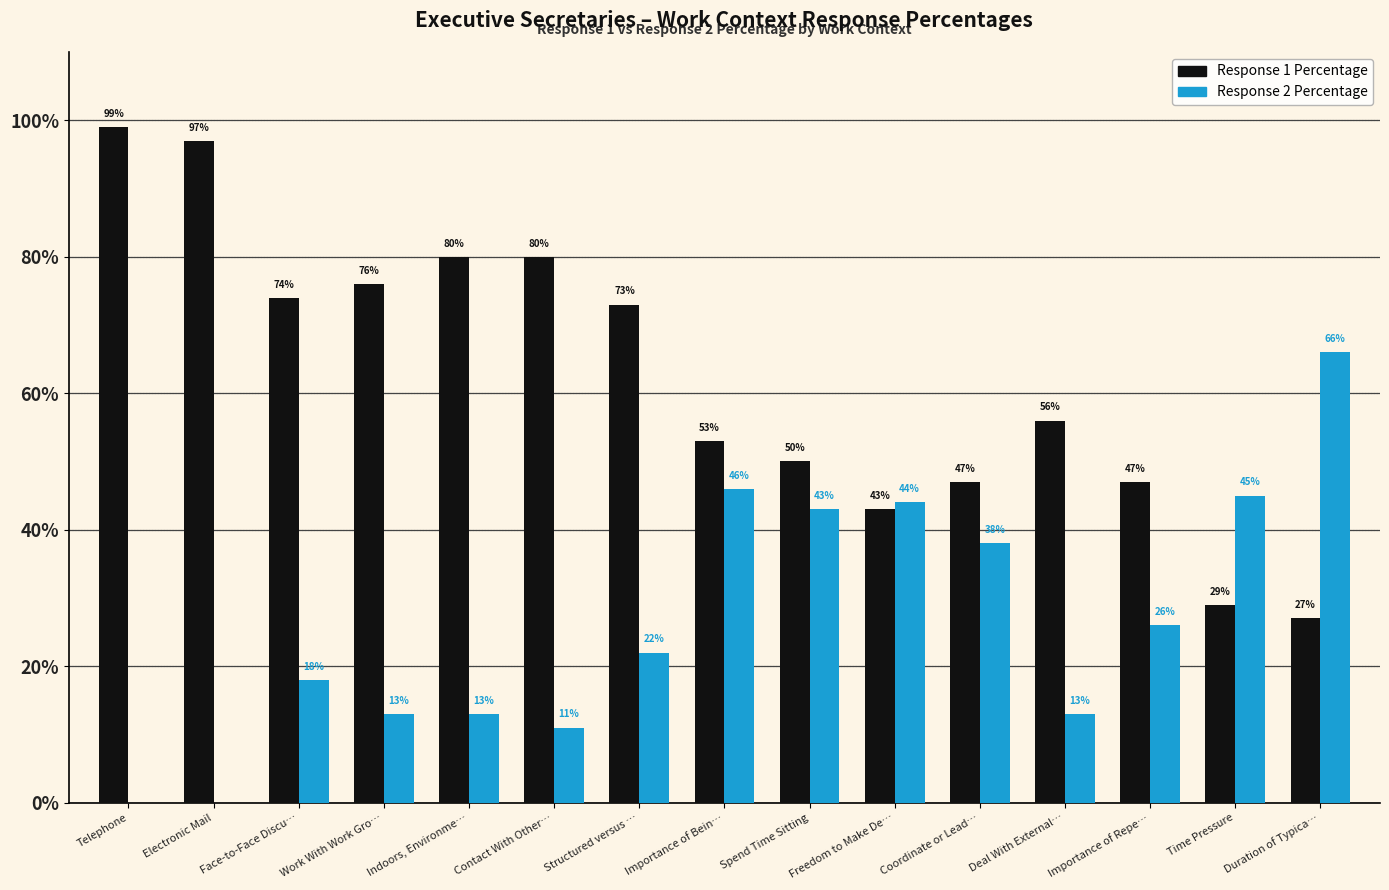

What is the total value across all series at Structured versus …?

95